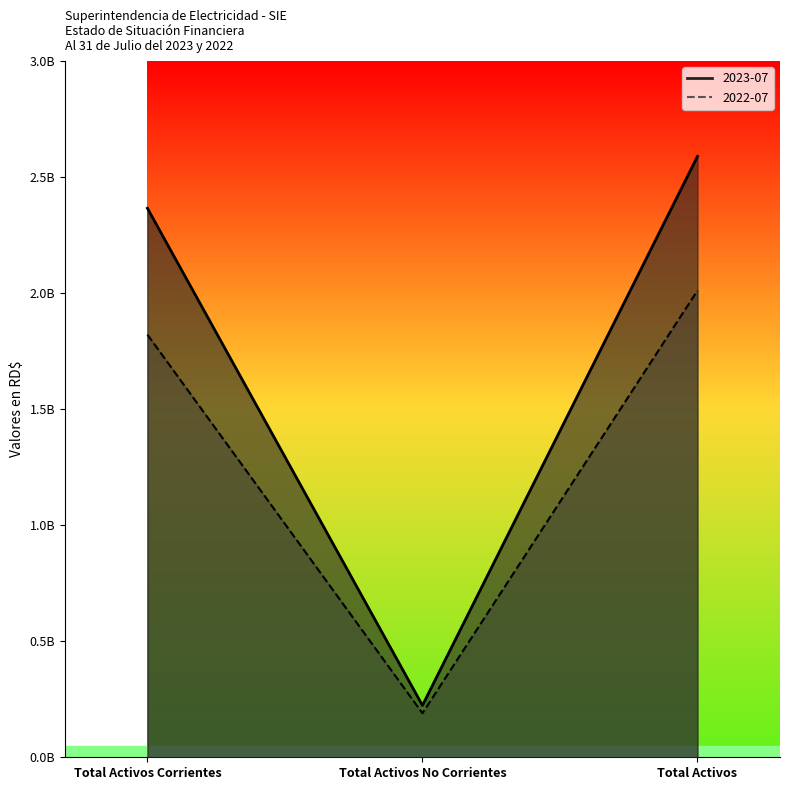

What is the sum of all 2022-07 values?

4022322148